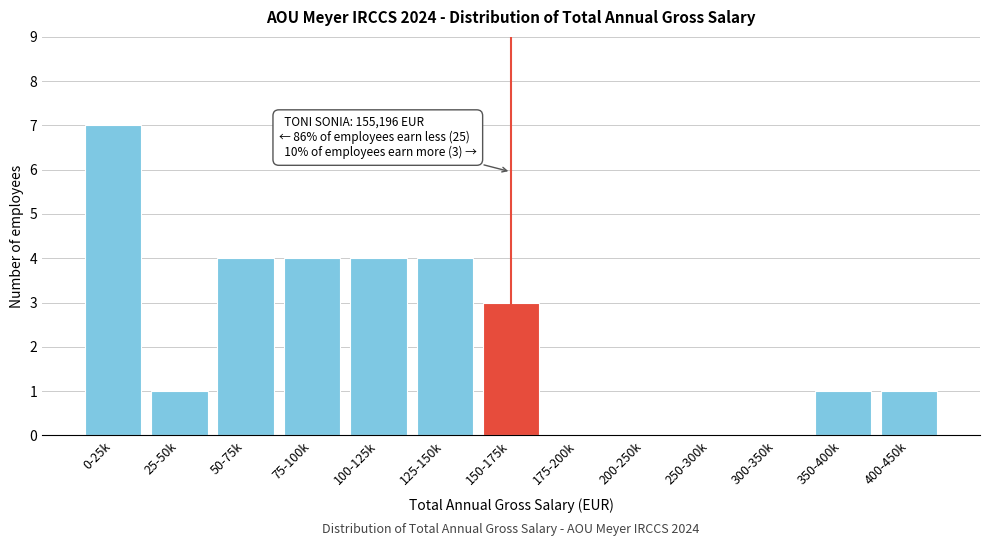

Reading left to right, list all the values displayed in this chart.

0-25k=7	25-50k=1	50-75k=4	75-100k=4	100-125k=4	125-150k=4	150-175k=3	175-200k=0	200-250k=0	250-300k=0	300-350k=0	350-400k=1	400-450k=1